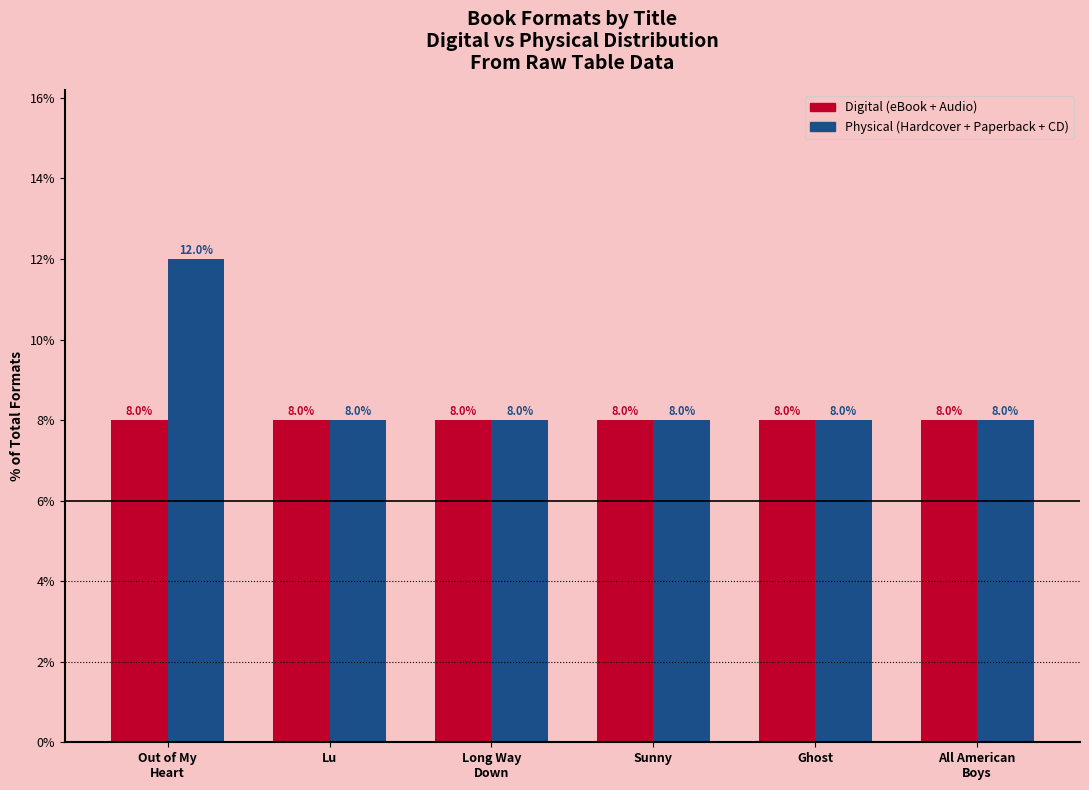

Reading right to left, what are all the values shown in this chart?

Digital: 8	8	8	8	8	8
Physical: 8	8	8	8	8	12